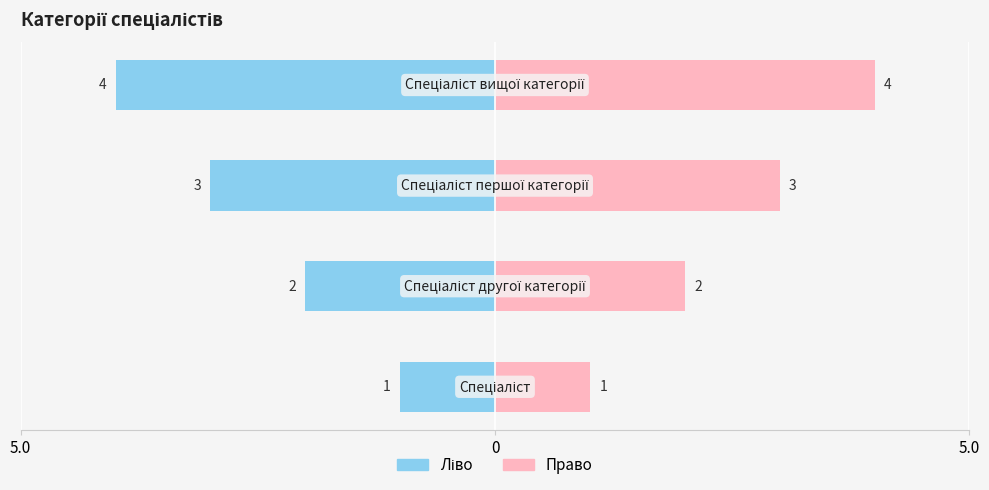

Is it true that the value at Спеціаліст вищої категорії is 4?

True